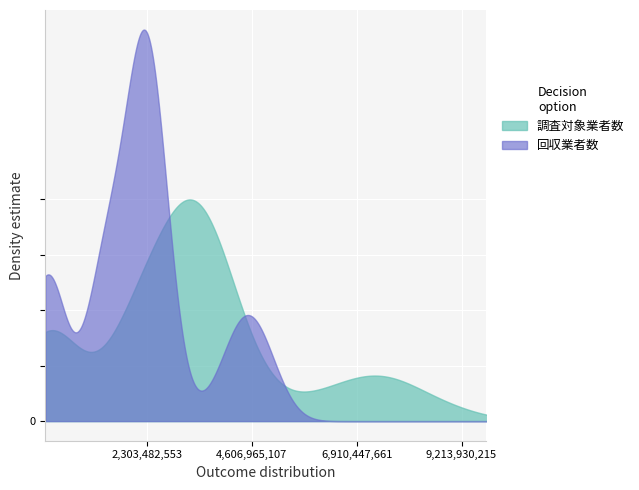

Which series has the largest total across all categories?

調査対象業者数